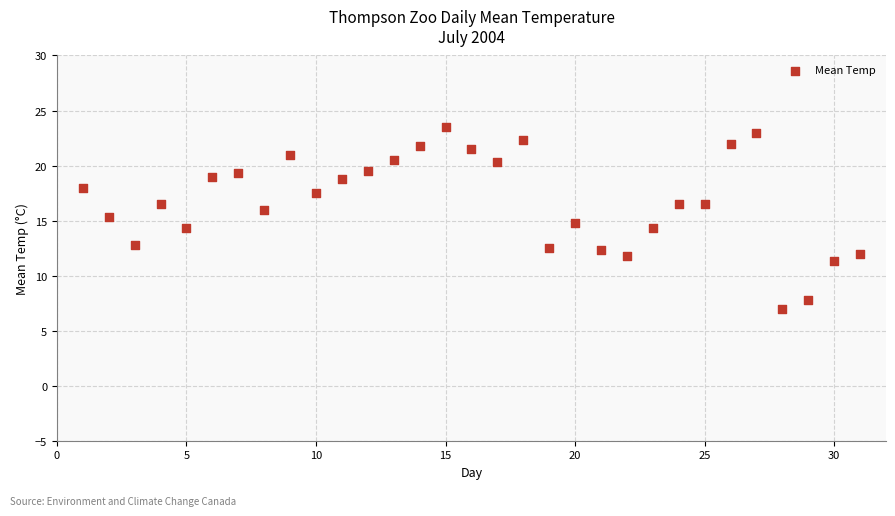

What is the range of Y values (max minus min)?

16.5